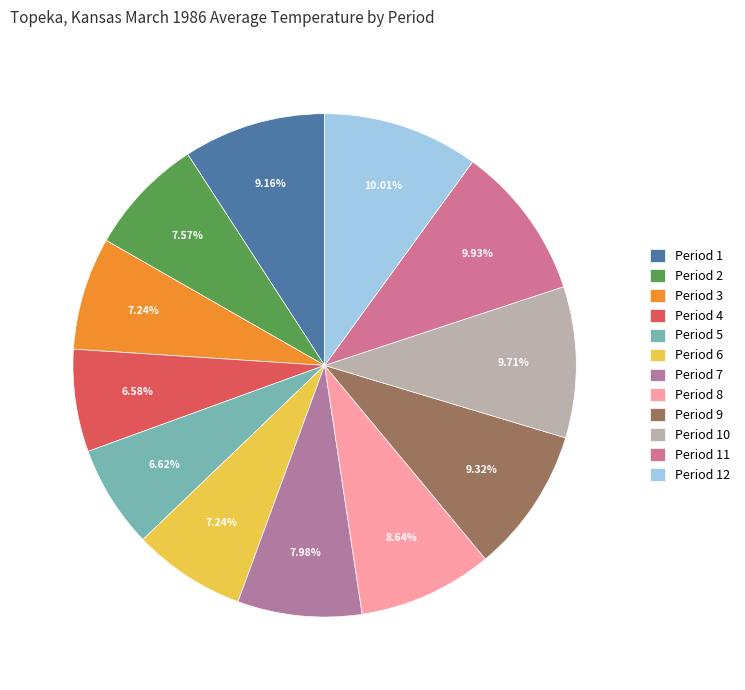

Is Period 7 the majority of the pie?

No